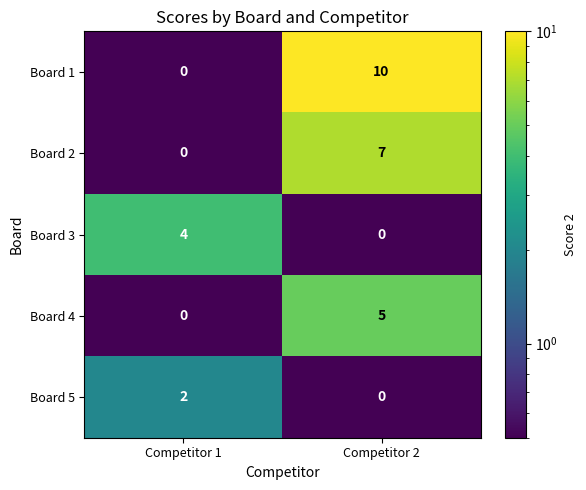

What is the sum of the Board 1 values at Competitor 1 and Competitor 2?

10